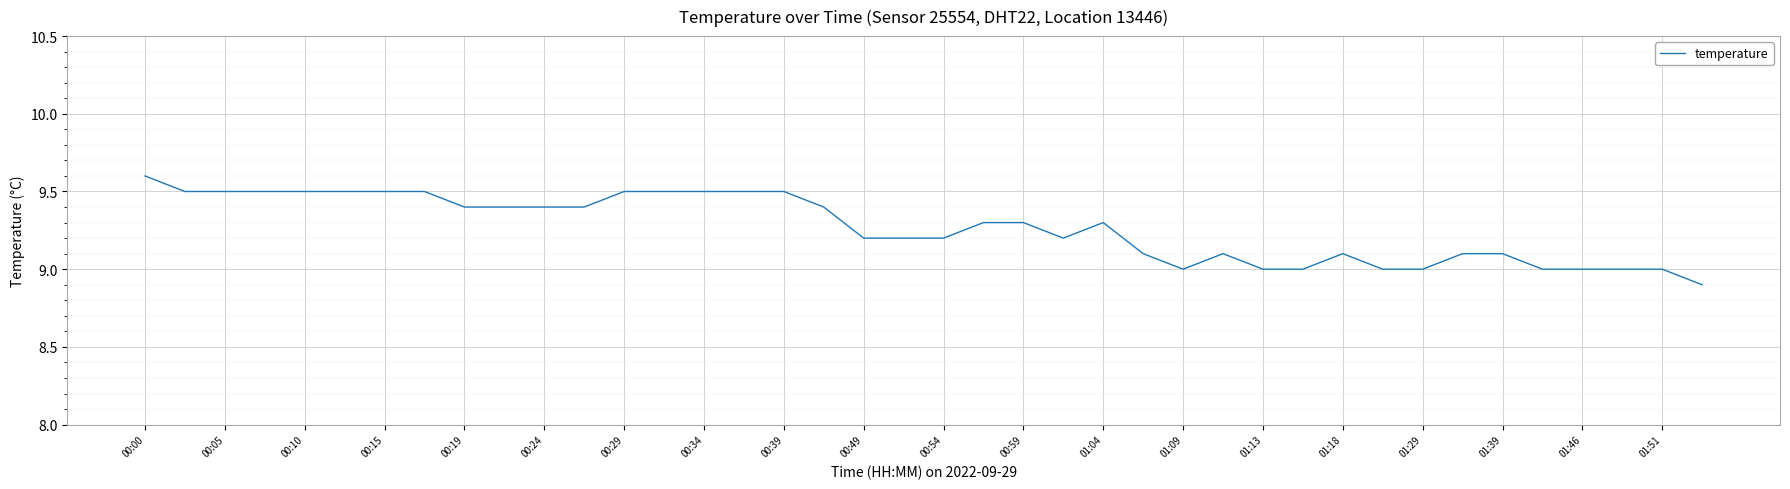

What is the minimum value shown in the chart?

8.9